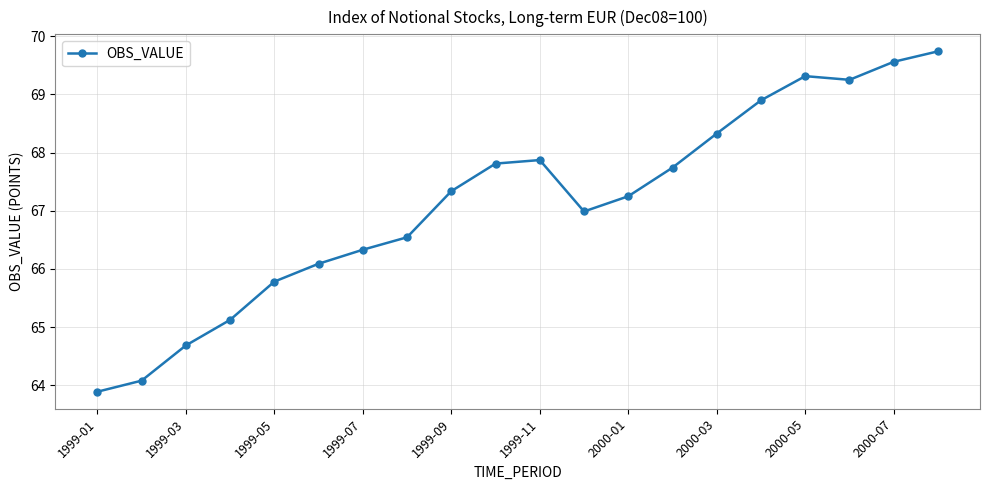

True or false: there are more than 2 points higher than both neighbors.

False